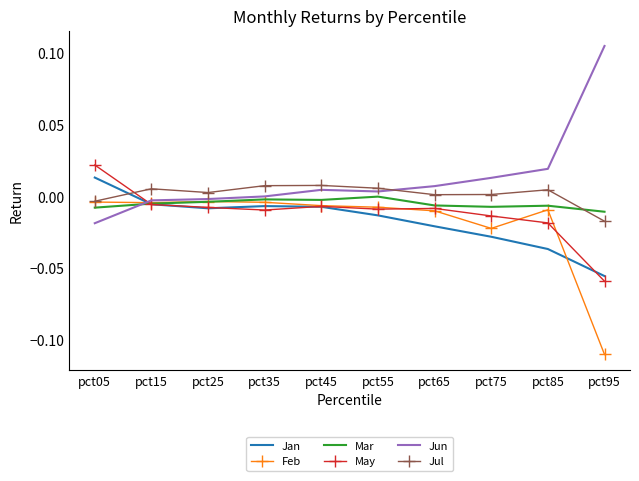

At which category is the sum across all series the highest?

pct05